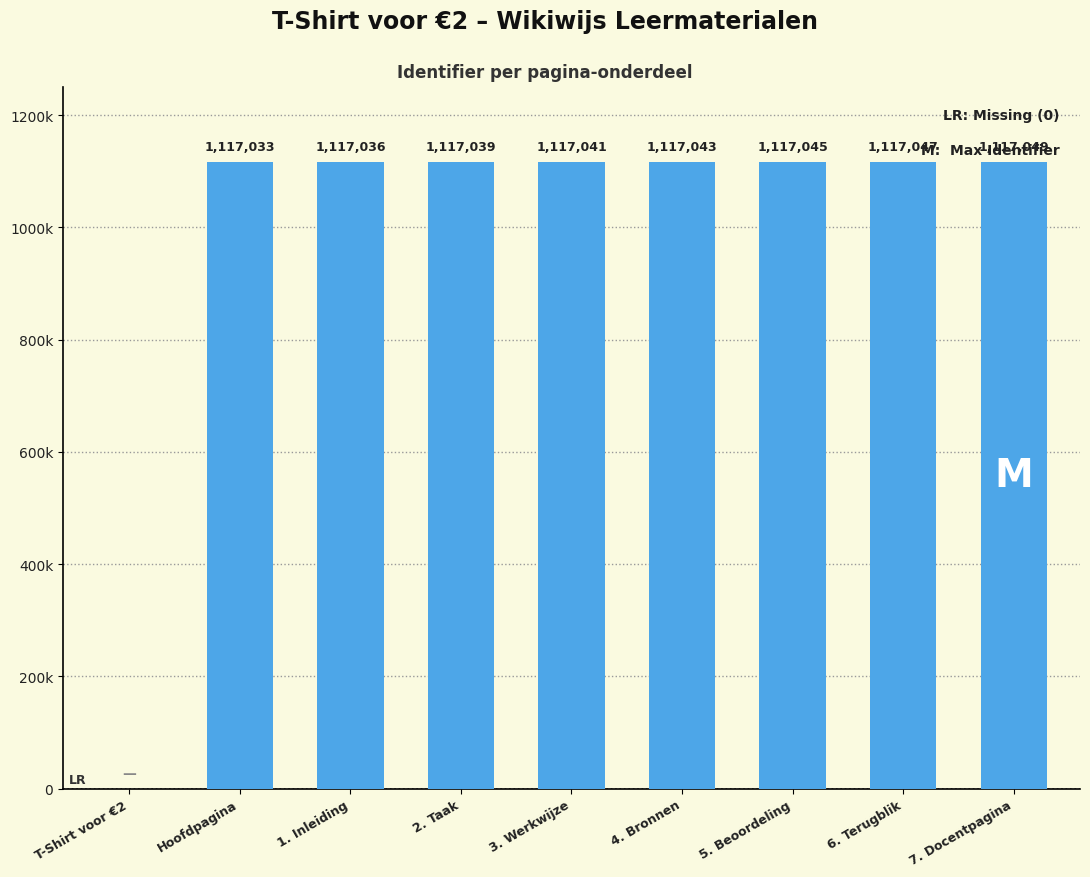

Are the bars horizontal?

No